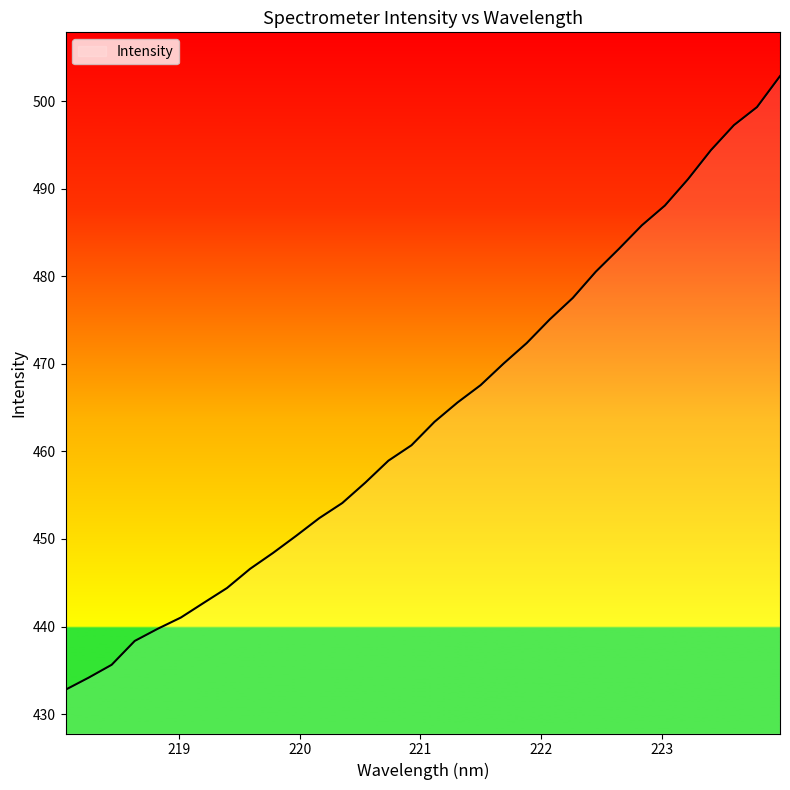

What is the difference between the maximum and minimum values?

70.1